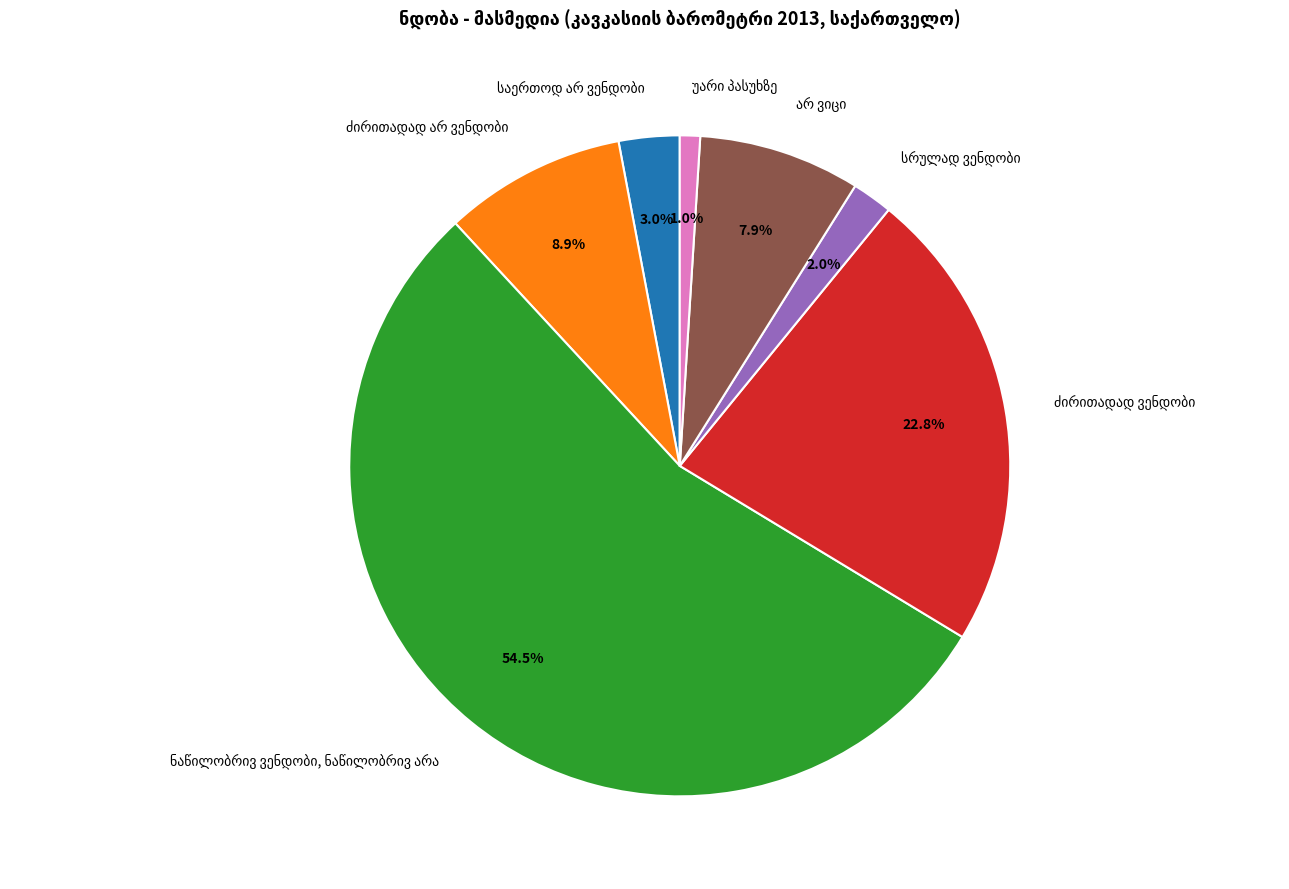

Does any single category account for the majority?

Yes